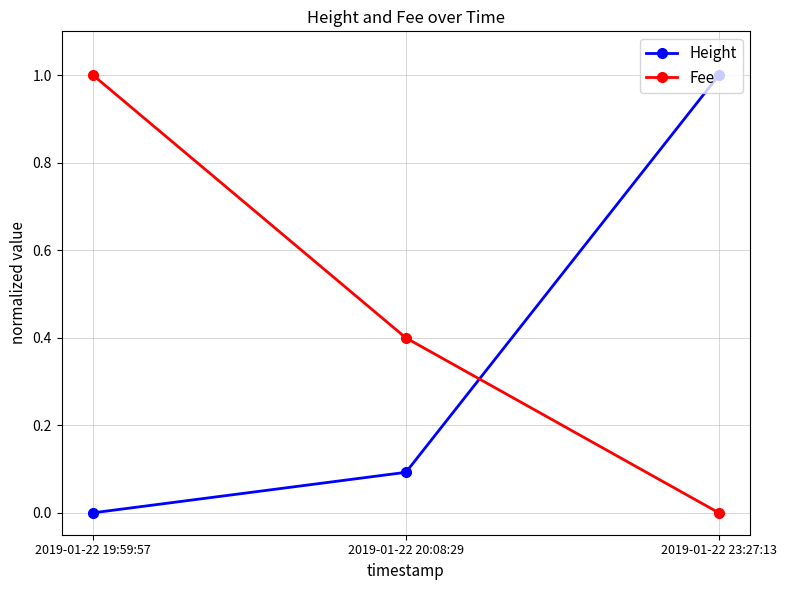

At which label does Fee reach its peak?

2019-01-22 19:59:57